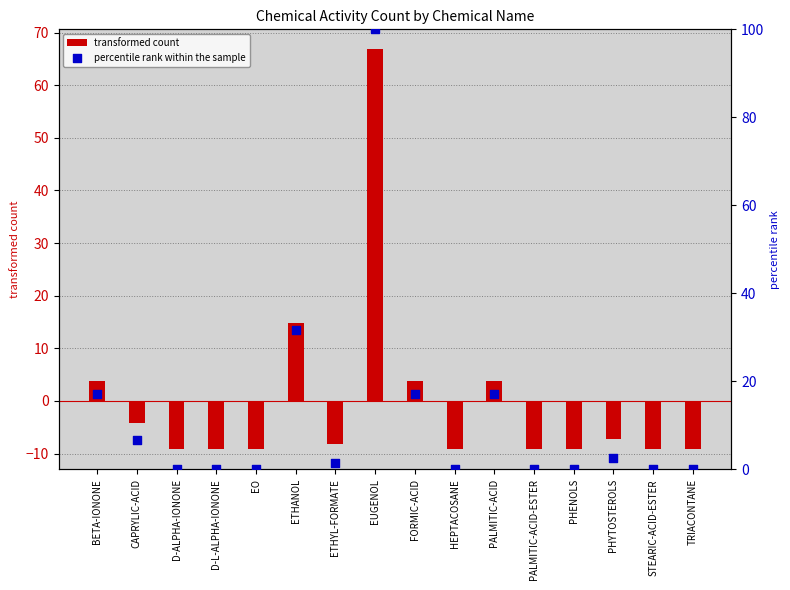

Which series reaches the maximum Y coordinate?

percentile rank within the sample